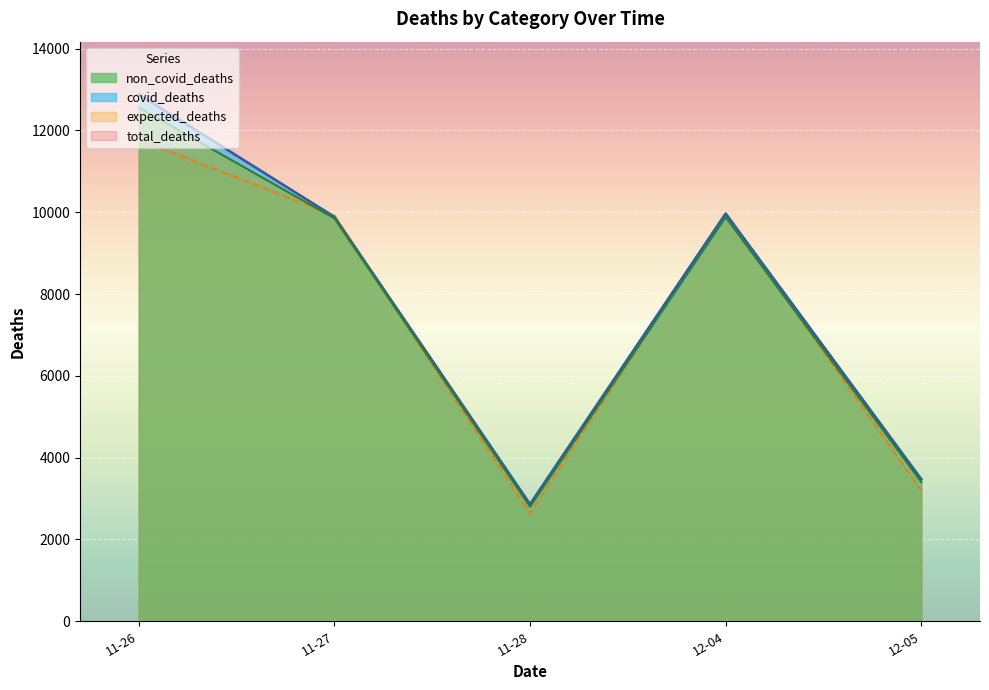

What is the approximate value of expected_deaths at 12-04?

9984.2